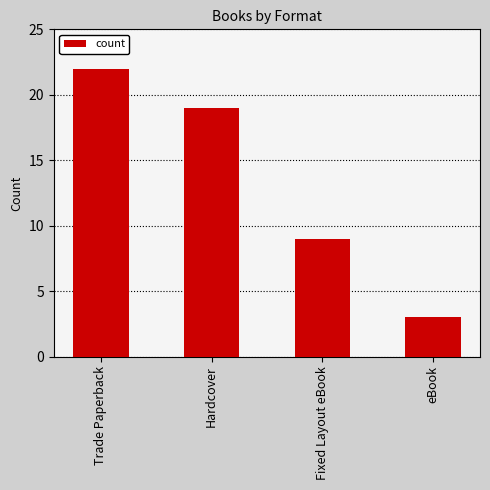

What is the greatest value displayed?

22